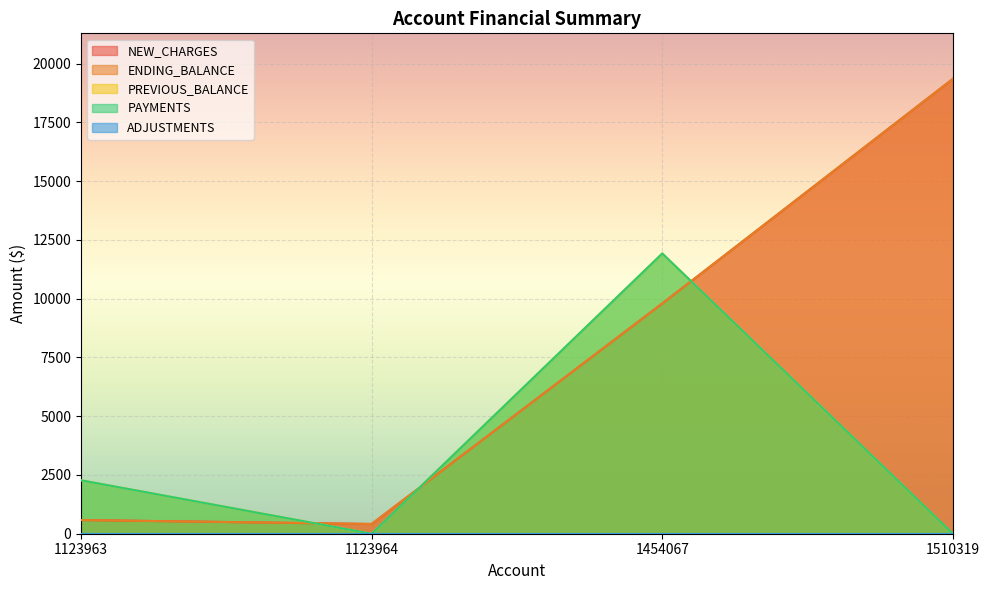

Which label corresponds to the smallest value in the chart?

1123964